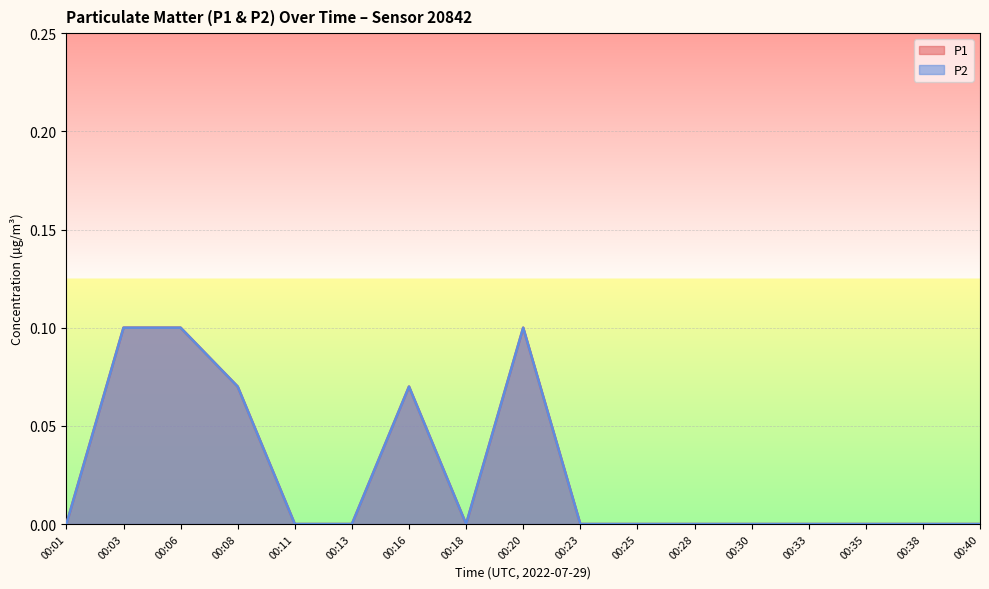

How many data points in P2 are above 0?

5